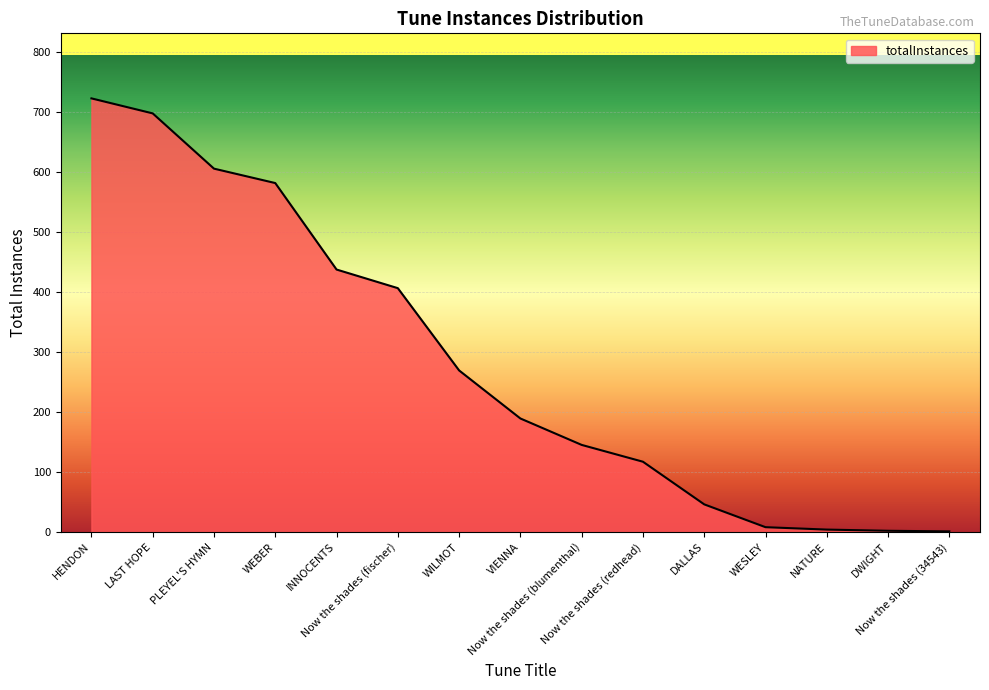

At which label does the data first exceed 189?

HENDON